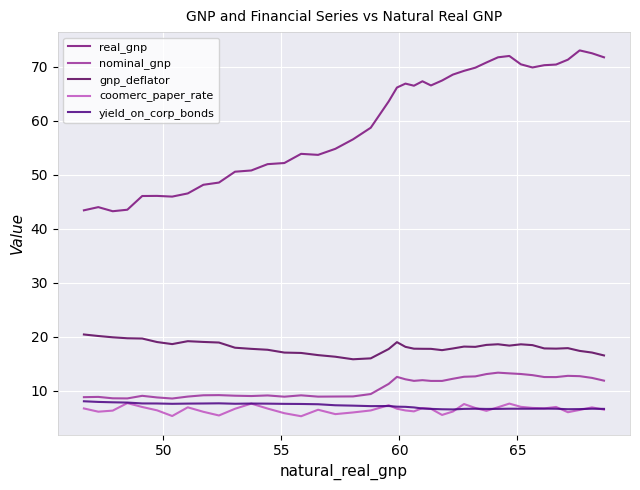

Which series has the largest total across all categories?

real_gnp